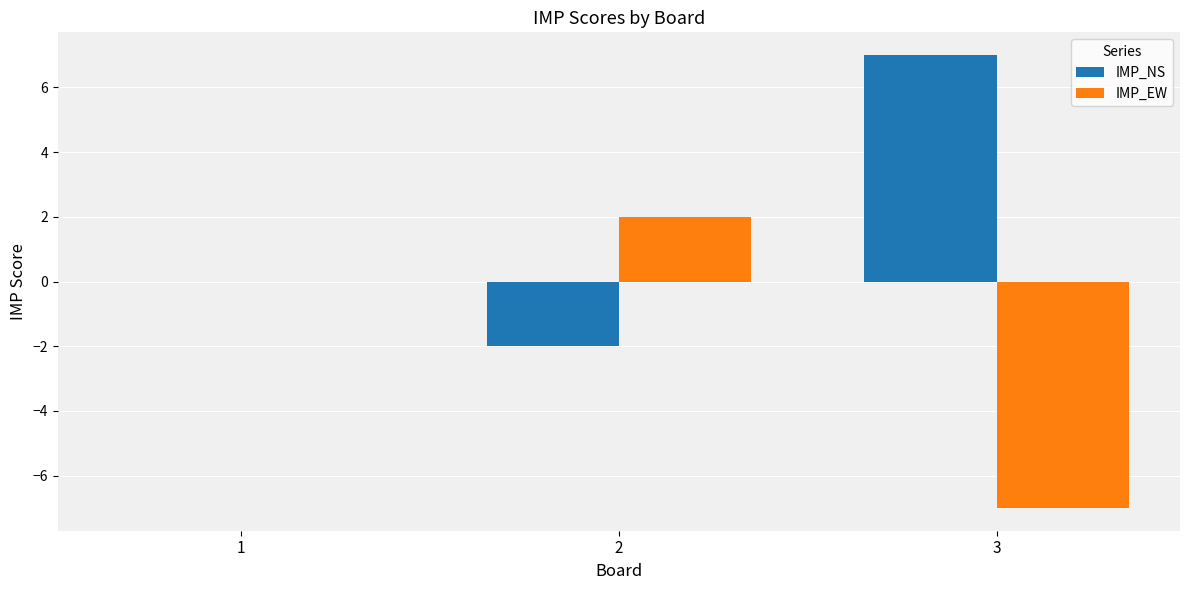

What is the sum of all IMP_EW values?

-5